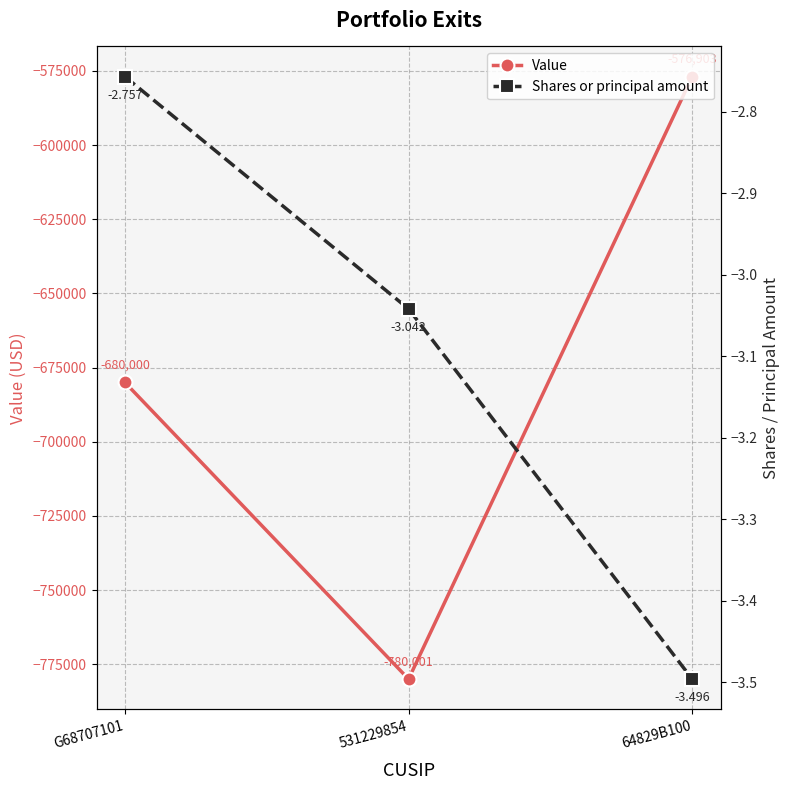

The value of Shares or principal amount at 531229854 is -0.8. True or false?

False